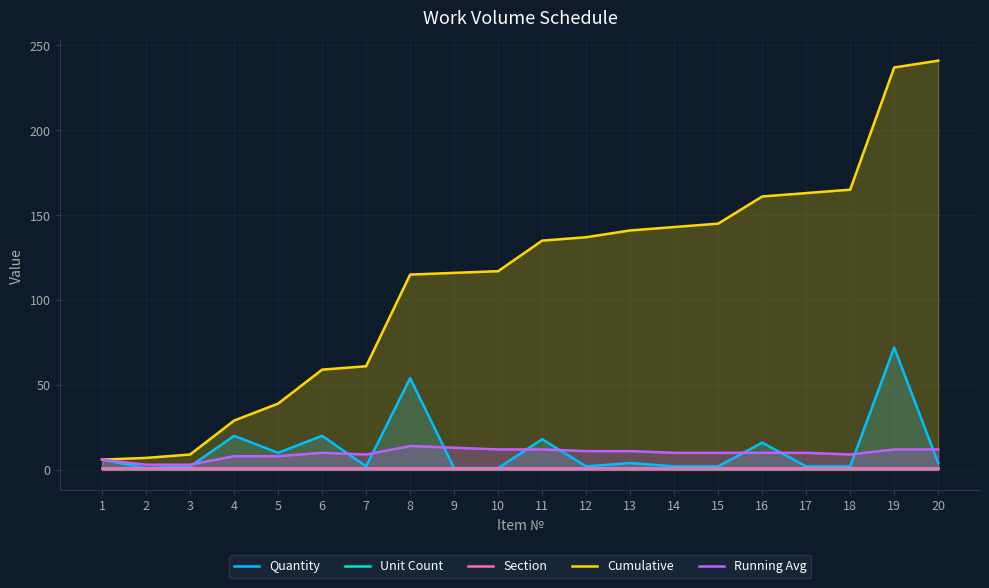

True or false: Running Avg and Section intersect in this chart.

False